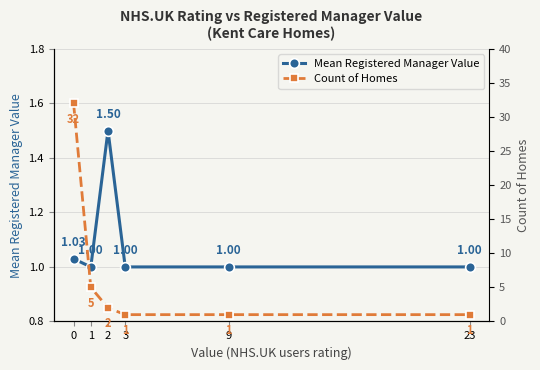

How many distinct data groups are displayed?

2